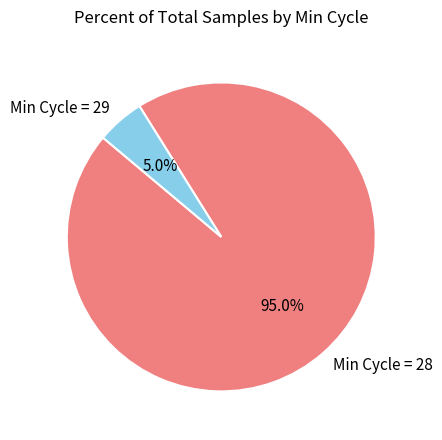

Combined, what portion of the pie is Min Cycle = 29 and Min Cycle = 28?

100.0%